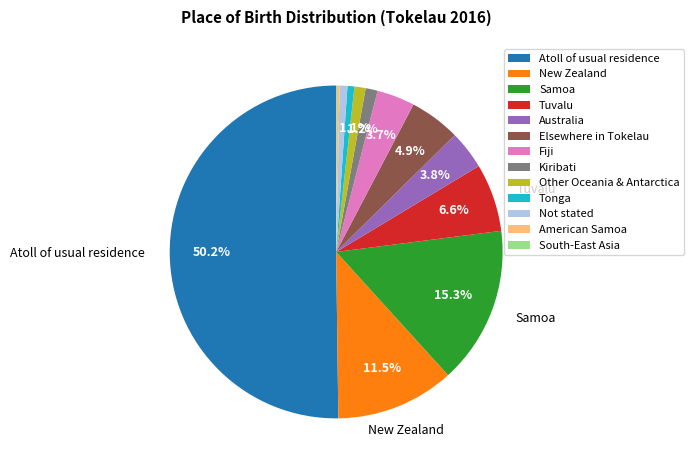

Between Kiribati and Elsewhere in Tokelau, which is larger?

Elsewhere in Tokelau